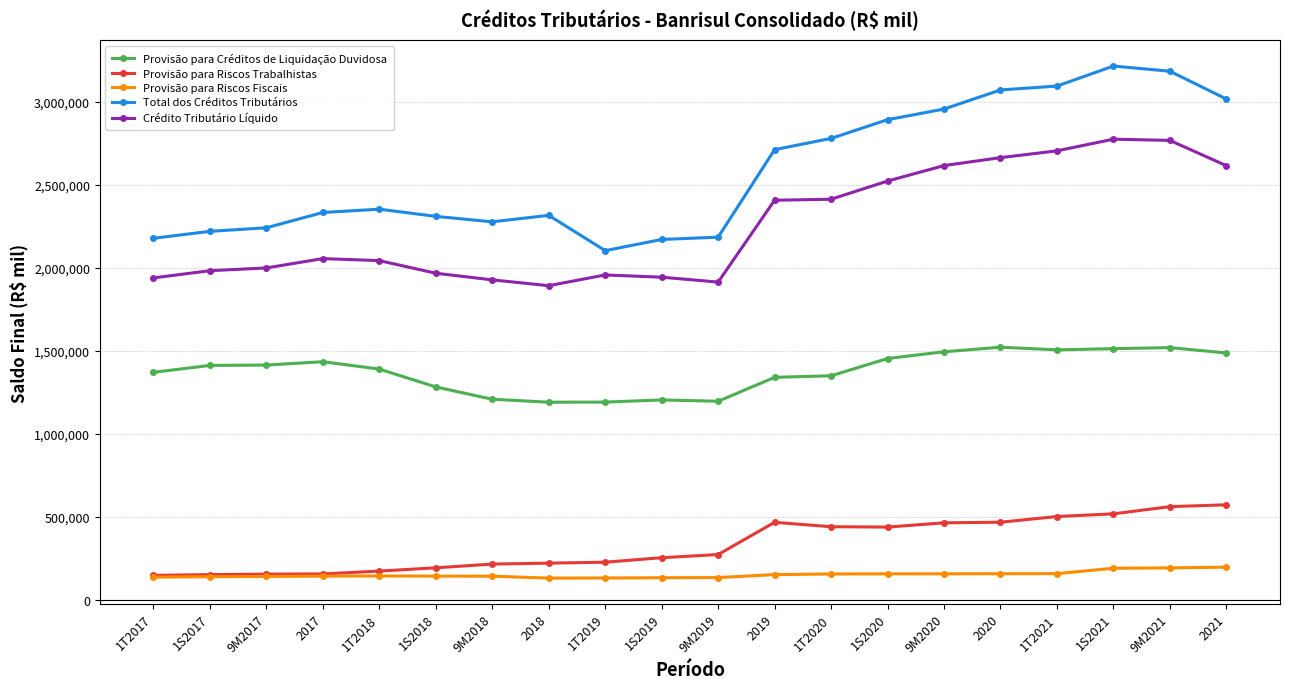

What is the total value across all series at 1T2021?

7966111